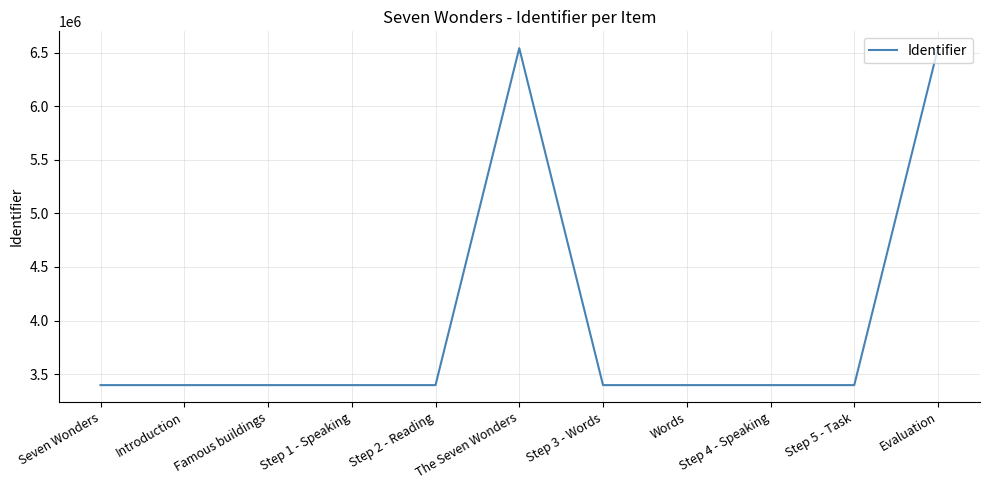

Approximately how many times larger is the value at Words compared to Introduction?

1.0